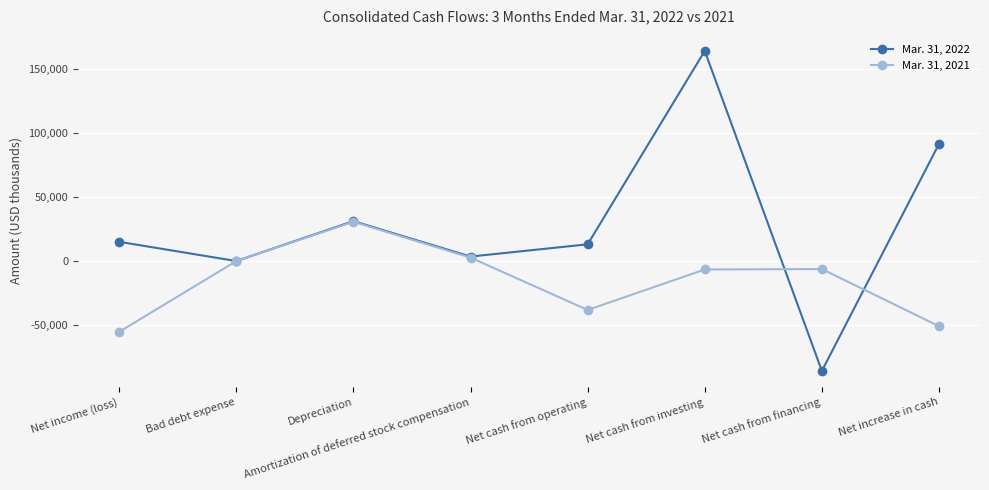

What is the difference between the maximum and minimum values in the Mar. 31, 2022 series?

250188